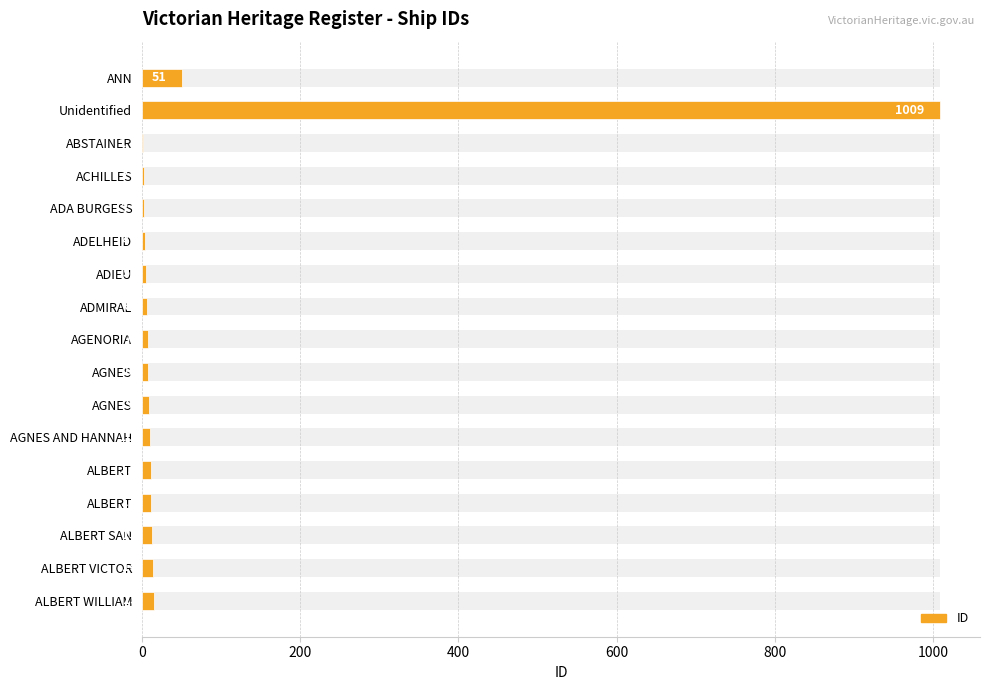

Approximately how many times larger is the value at ADMIRAL compared to ALBERT VICTOR?

0.4